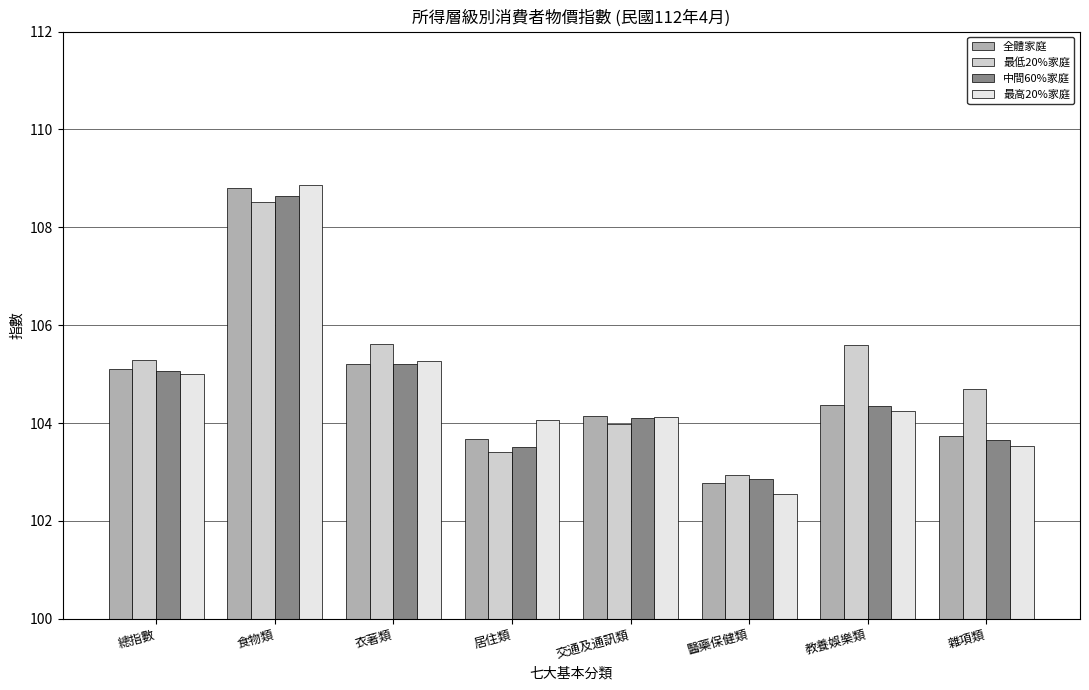

What position from the right is 食物類?

7